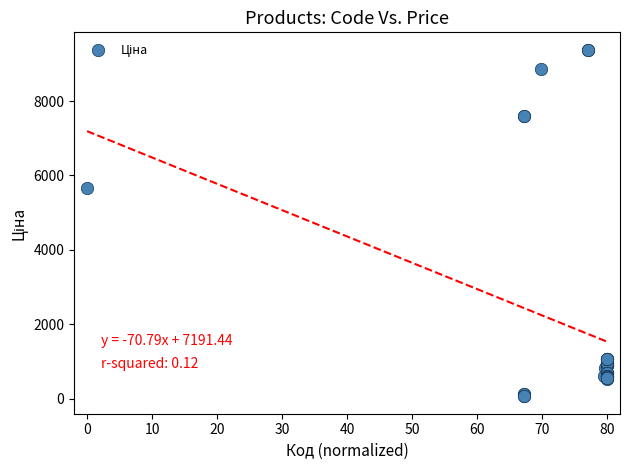

What Y value in the scatter plot is closest to 4720?

5673.8